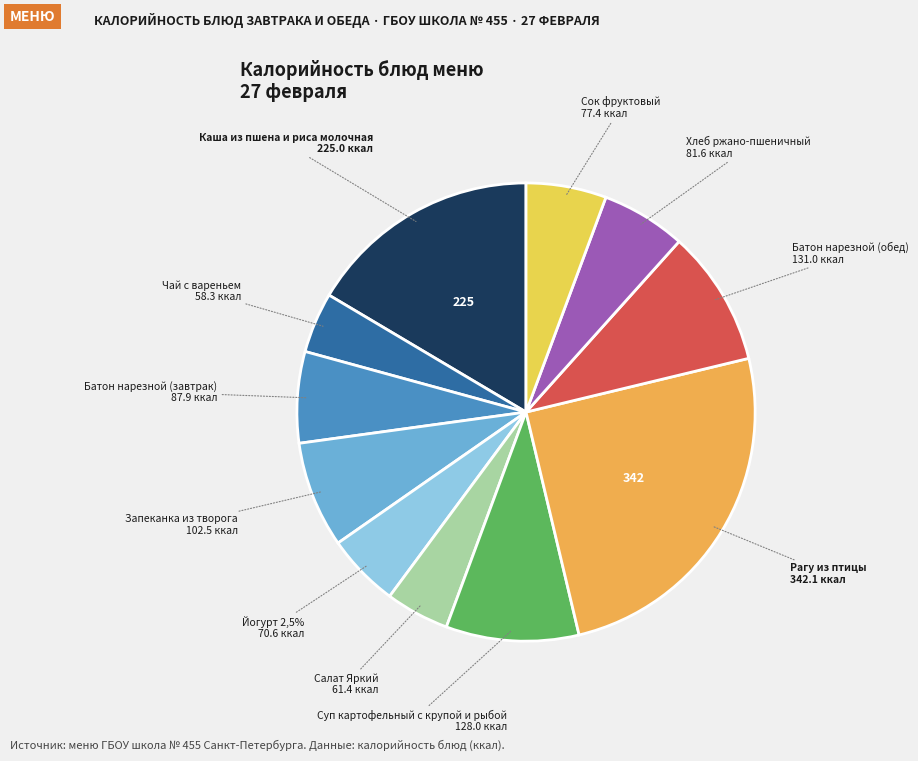

How many slices are in this pie chart?

11